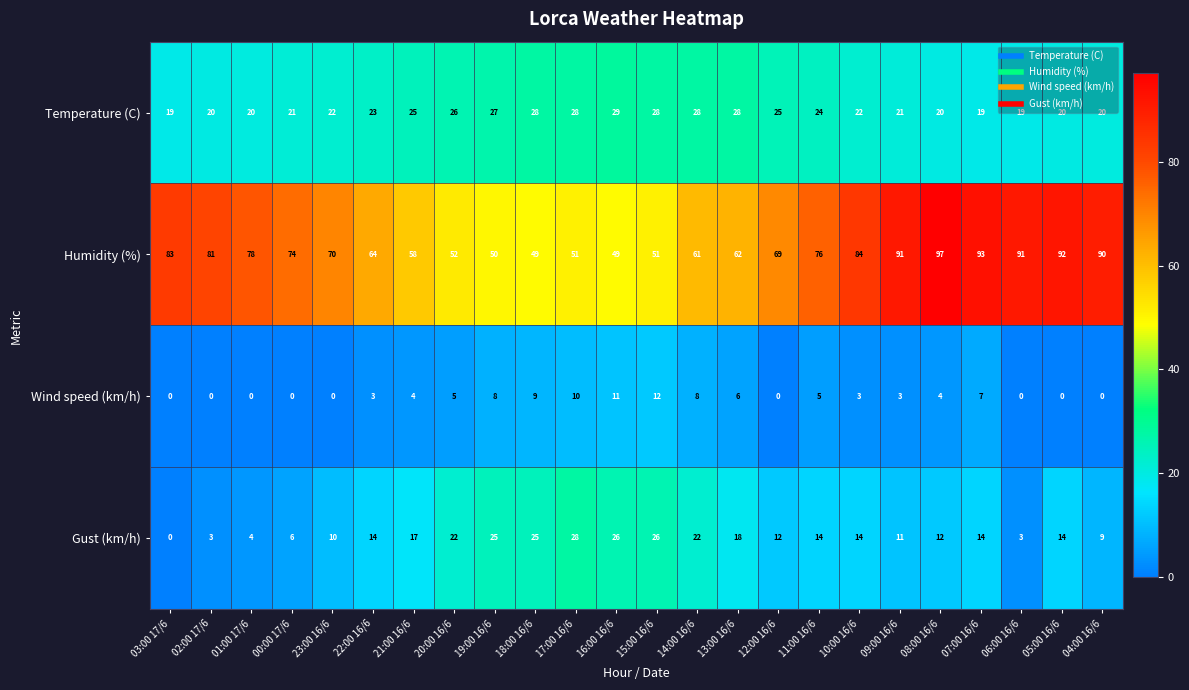

What is the greatest value displayed?

97